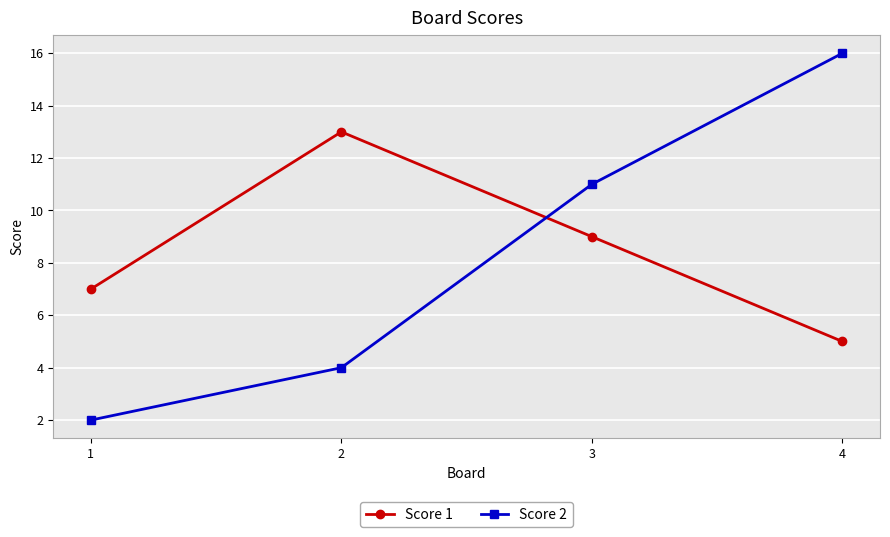

Rank the series by their maximum value, from lowest to highest.

Score 1, Score 2